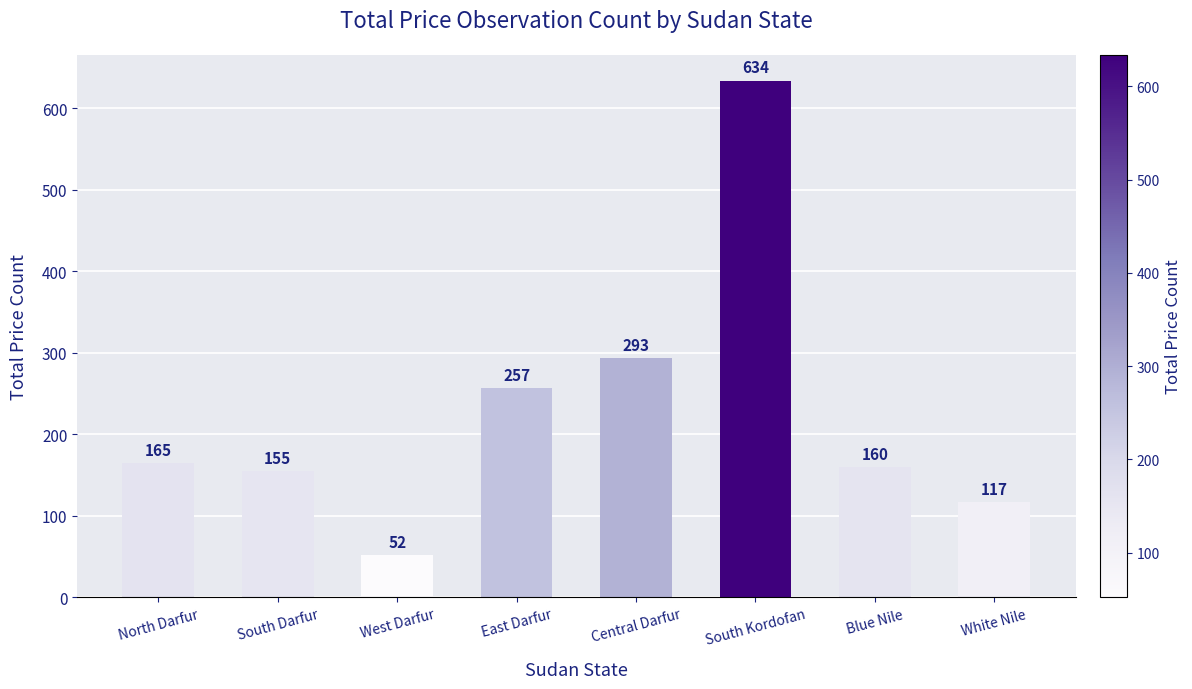

What is the sum of the values at South Darfur and Central Darfur?

448